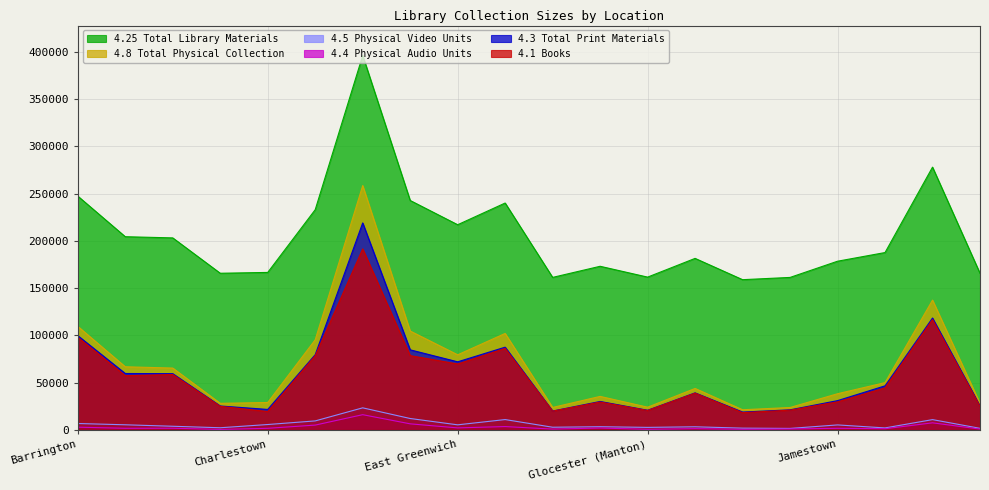

At Exeter, list the series in order from largest to smallest.

4.25 Total Library Materials, 4.8 Total Physical Collection, 4.3 Total Print Materials, 4.1 Books, 4.5 Physical Video Units, 4.4 Physical Audio Units